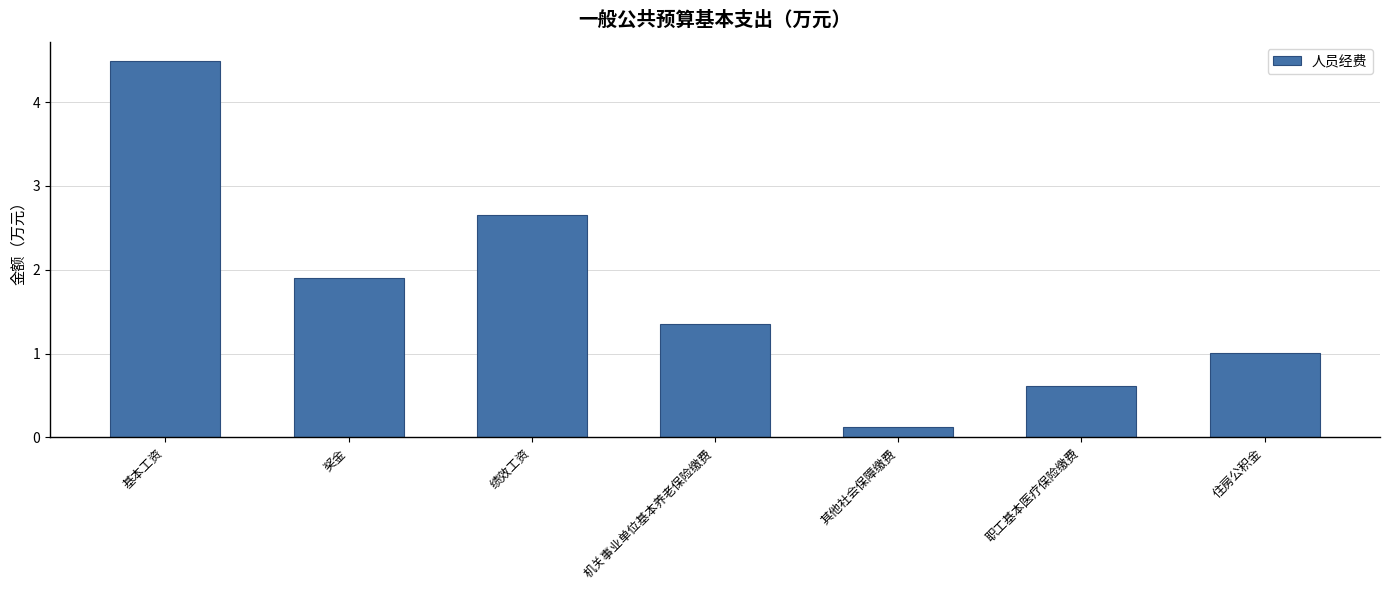

What is the sum of all values?

12.1